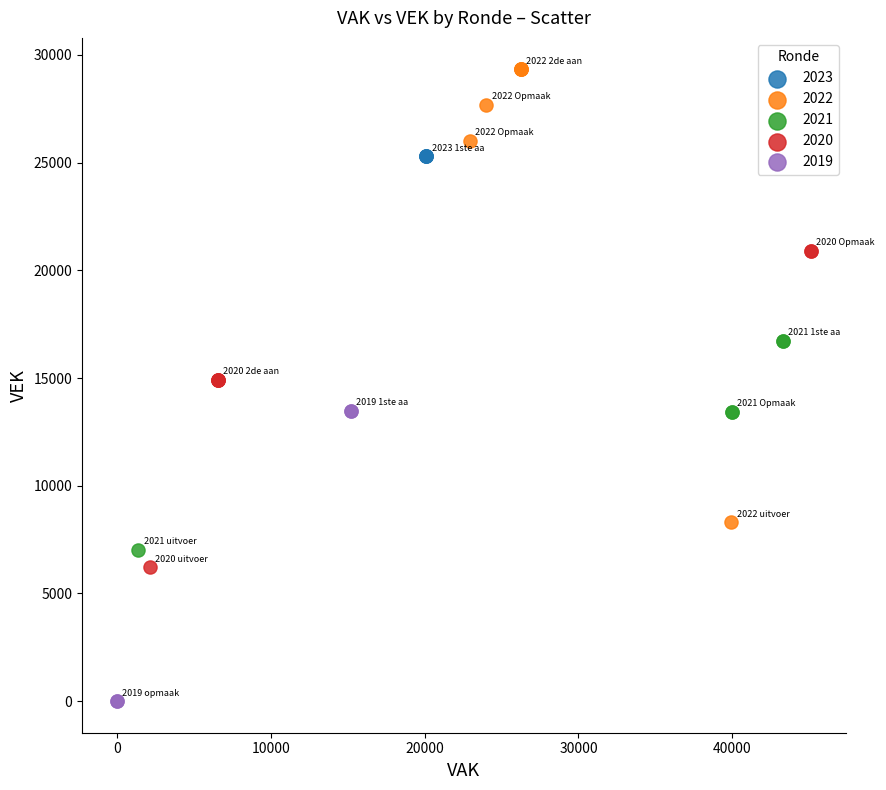

Which series contains the lowest Y value?

2019